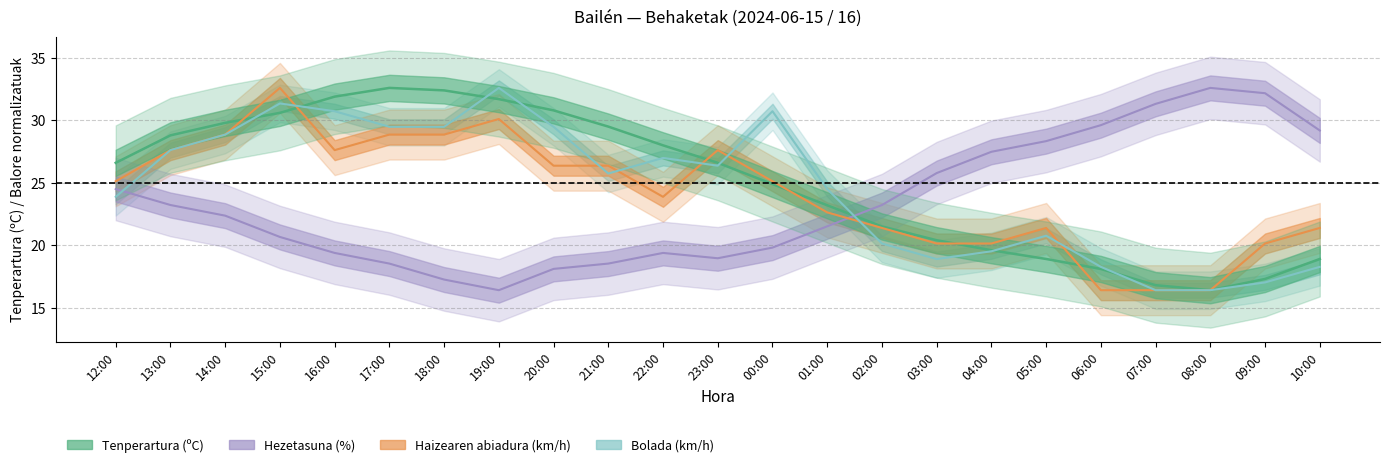

The value of Haizearen abiadura (km/h) at 03:00 is 20.1. True or false?

True